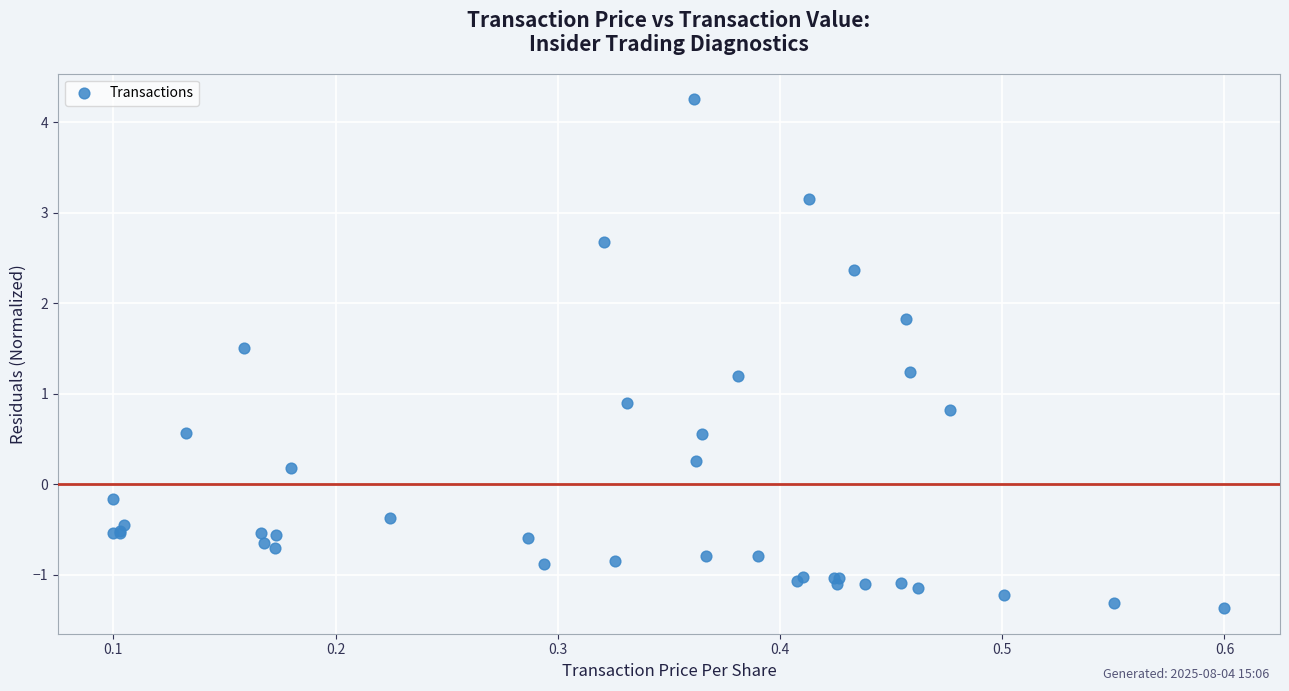

What Y value in the scatter plot is closest to 1?

0.9